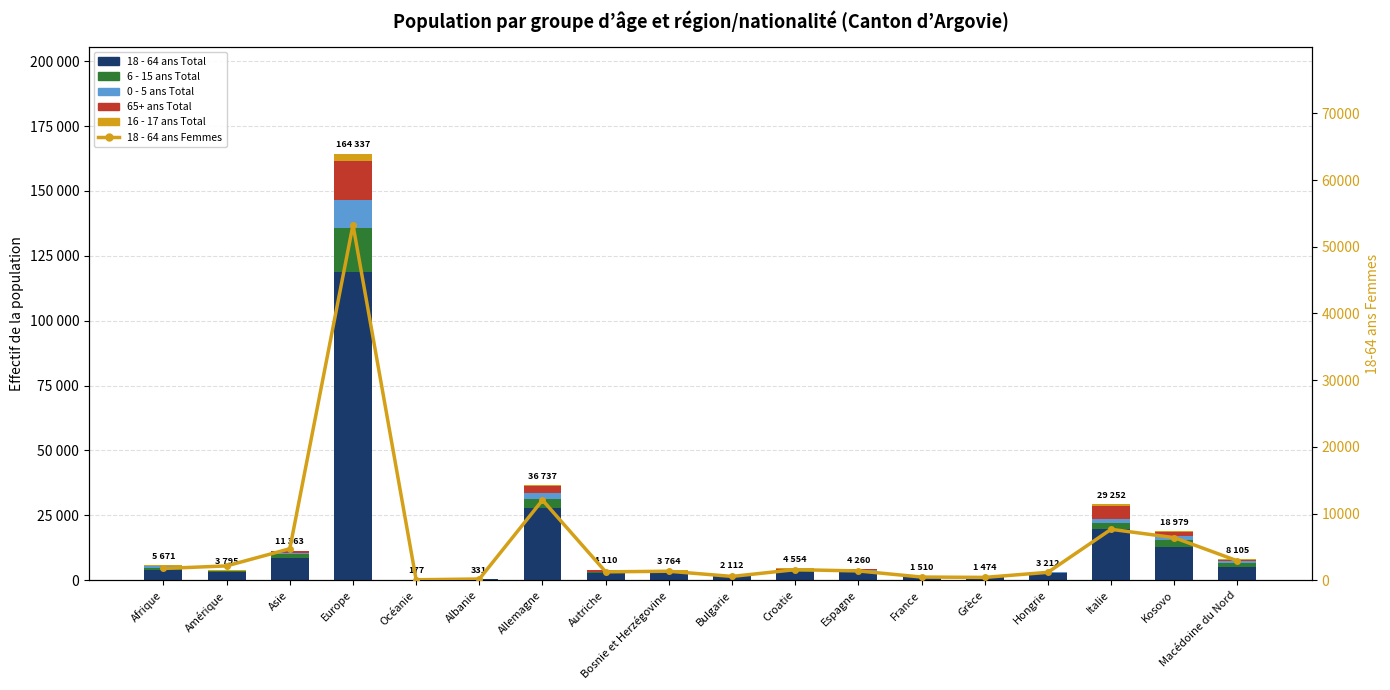

Rank the series by their maximum value, from lowest to highest.

16 - 17 ans Total, 0 - 5 ans Total, 65+ ans Total, 6 - 15 ans Total, 18 - 64 ans Femmes, 18 - 64 ans Total